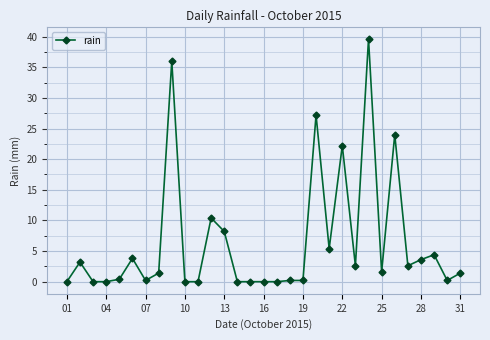

What is the value of the 22nd point from the left?

22.2